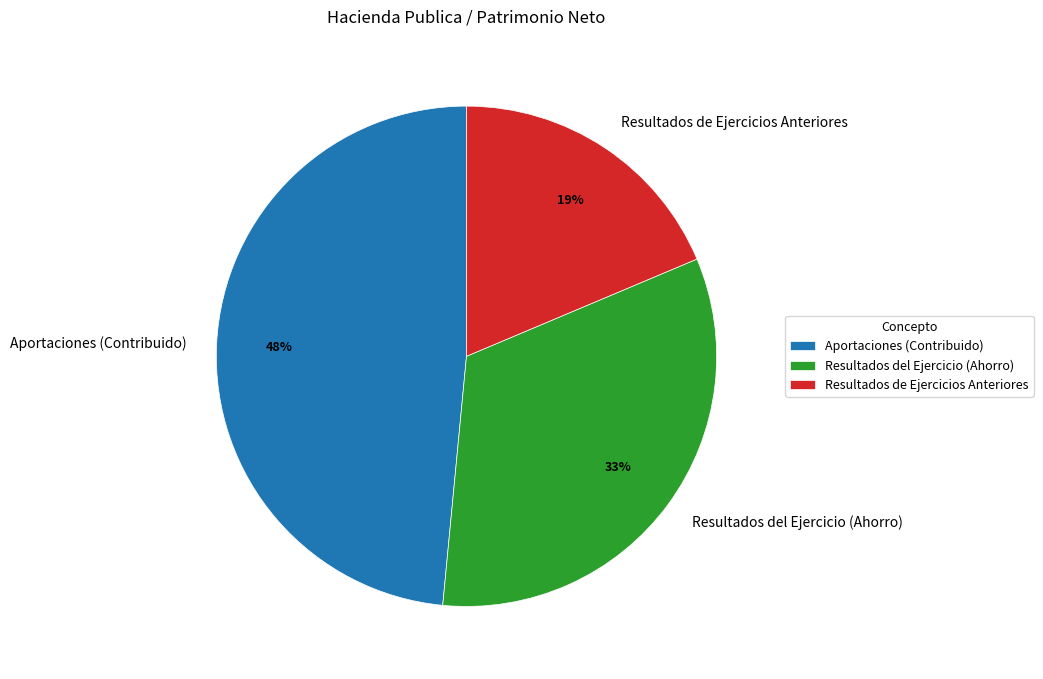

The Resultados del Ejercicio (Ahorro) slice represents 46% of the pie. True or false?

False